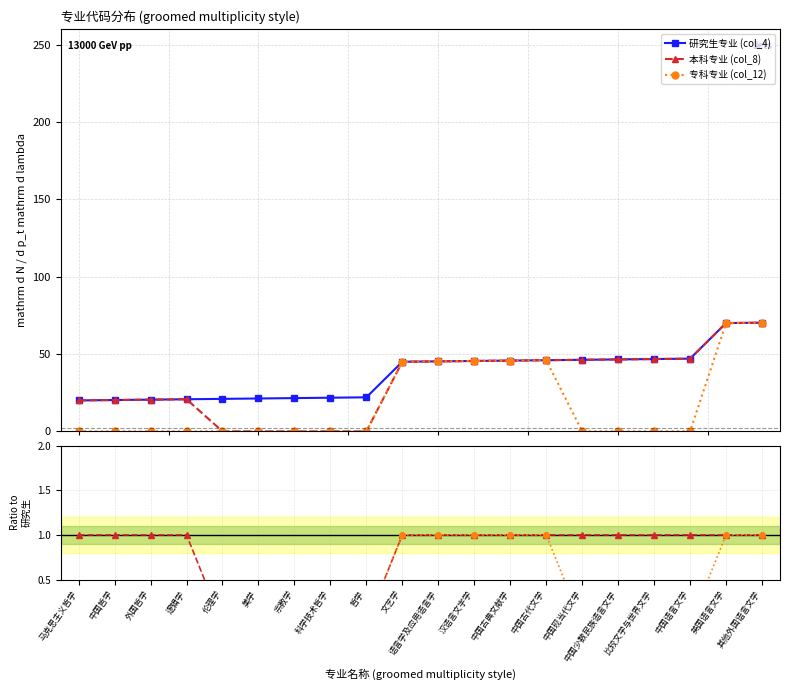

True or false: 本科专业 (col_8) and 专科专业 (col_12) cross at least once.

False